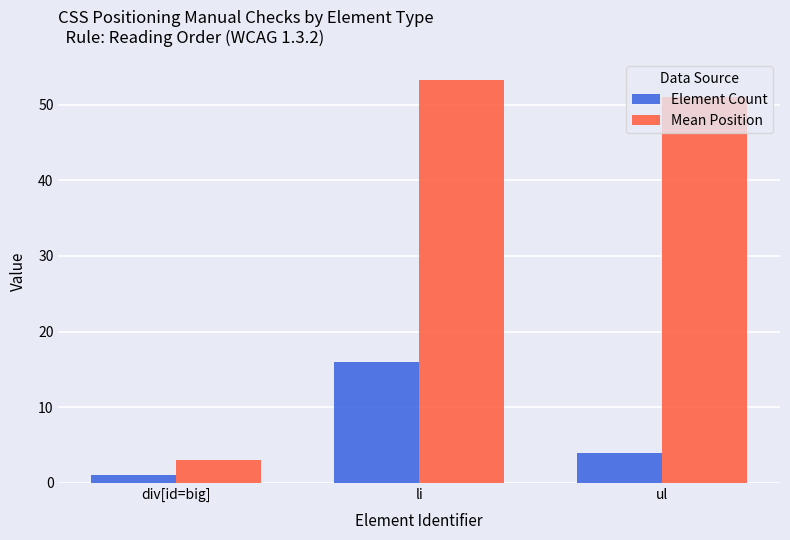

How many groups of bars are there?

3